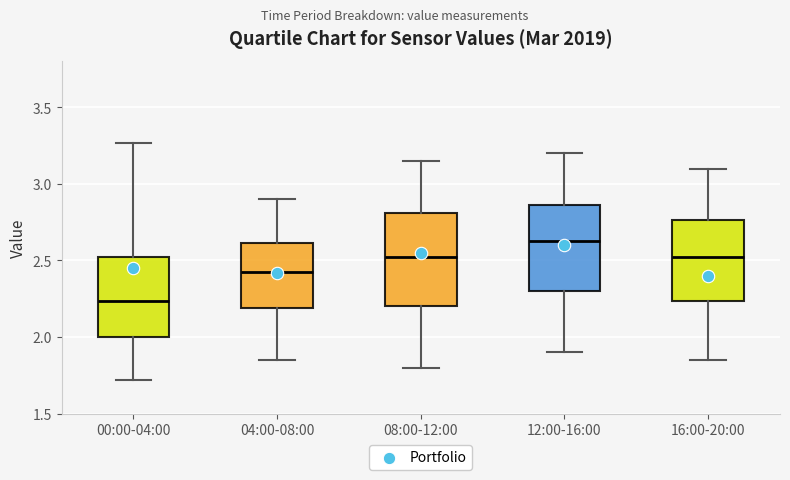

Where does the upper whisker of the box for 08:00-12:00 end on the y-axis? The values are not printed on the chart, so give them approximately, as read against the axis.

3.15